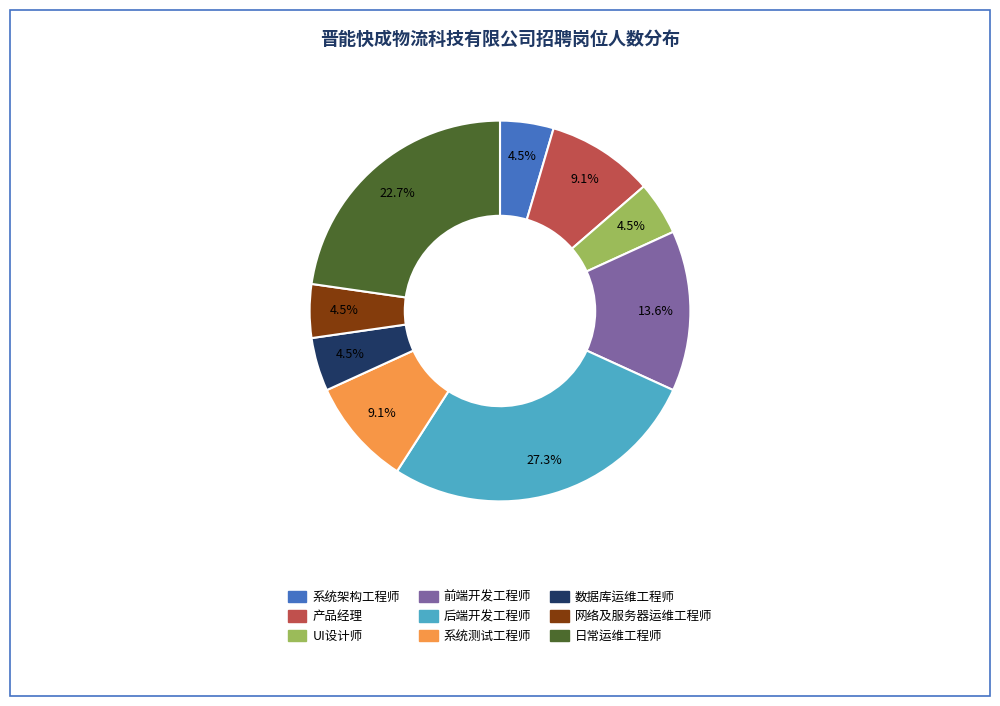

To the nearest percent, what is the difference between the largest and smallest slice percentages?

23%